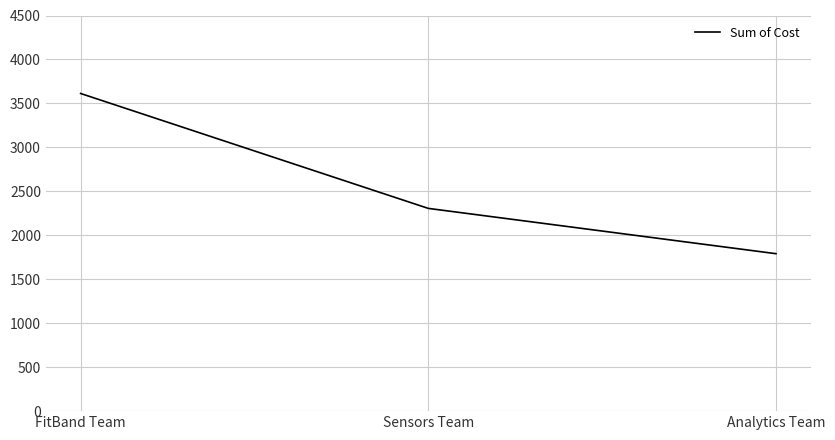

Reading left to right, transcribe all the data shown in this chart.

FitBand Team=3613	Sensors Team=2306	Analytics Team=1791